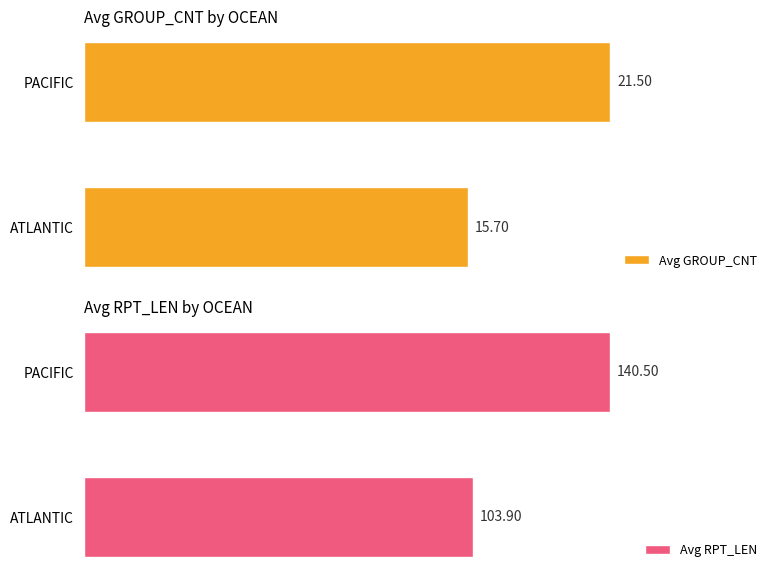

At which label is Avg RPT_LEN closest to 122?

ATLANTIC